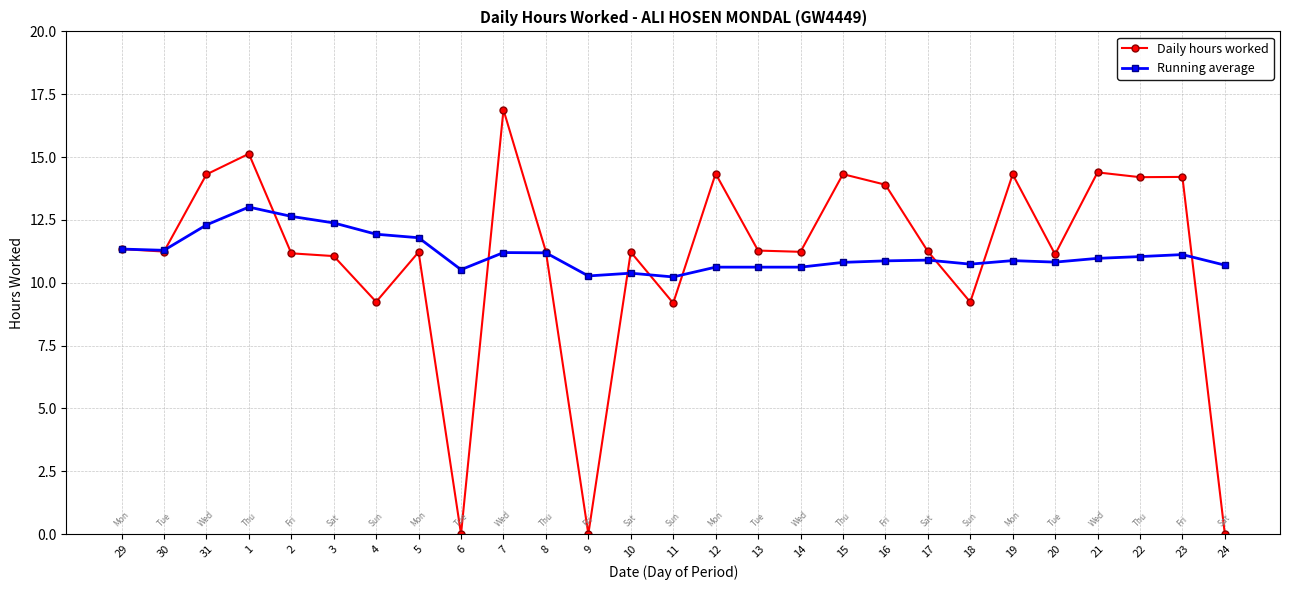

Which series changed the most between 5 and 22?

Daily hours worked